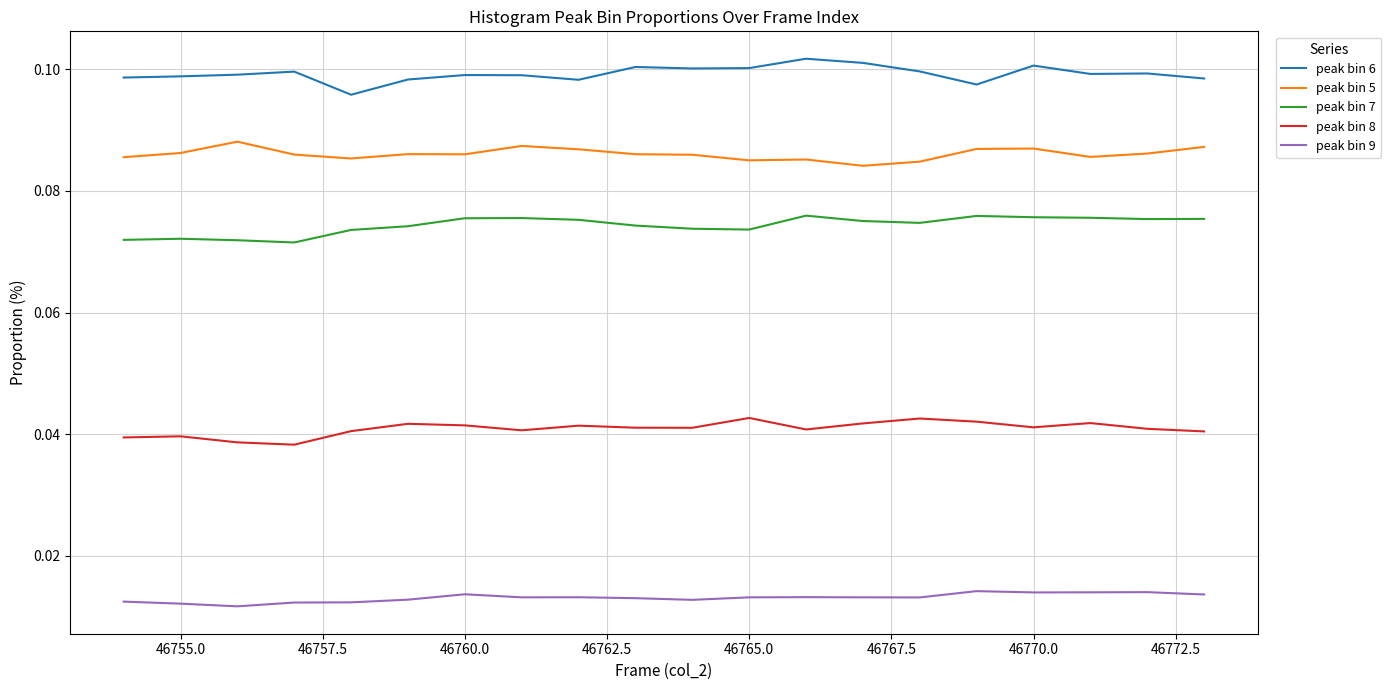

True or false: peak bin 5 has more than 0 interior local peaks.

True